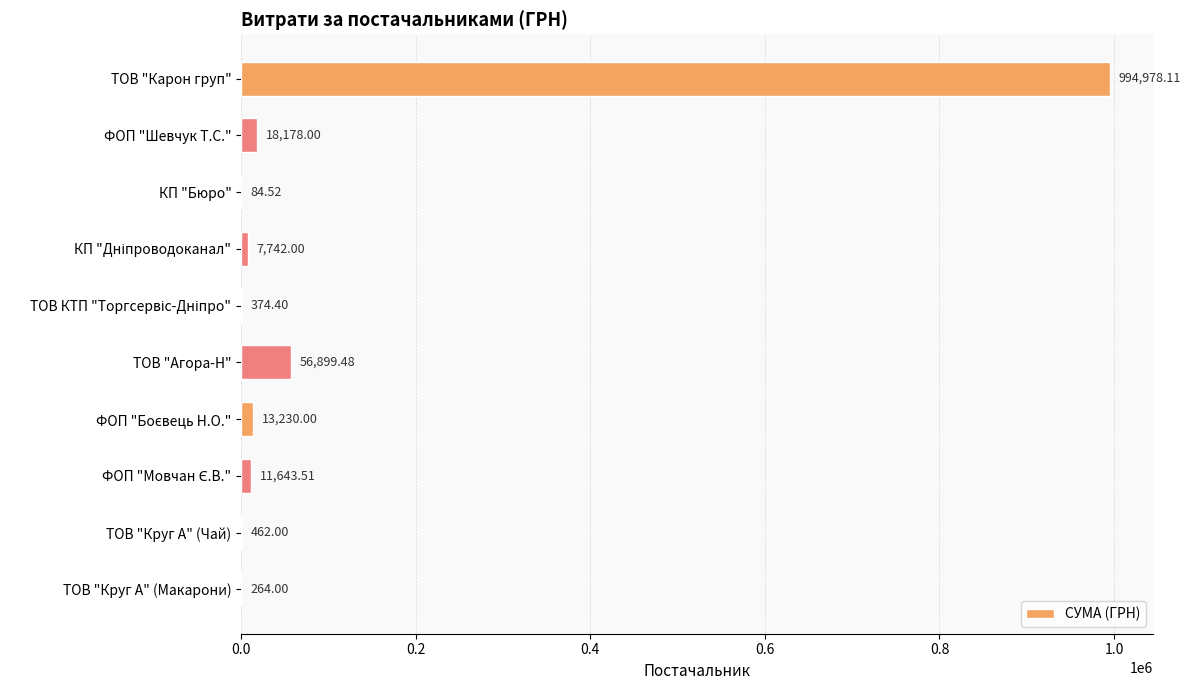

Which category has the highest value across all series?

ТОВ "Карон груп"